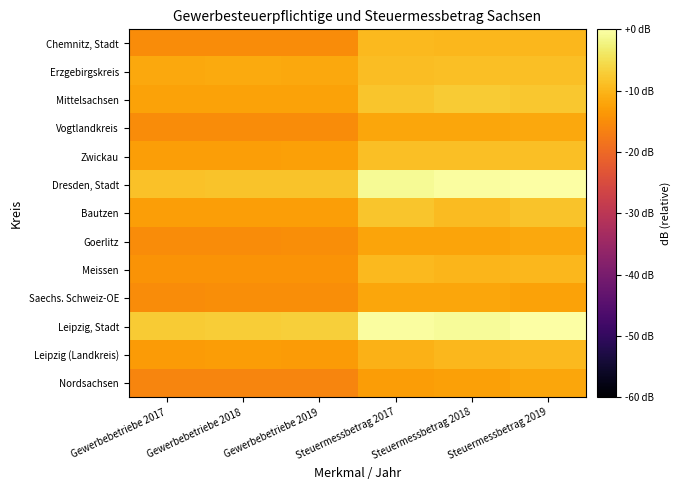

At which category does the chart reach its minimum across all series?

Gewerbebetriebe 2017